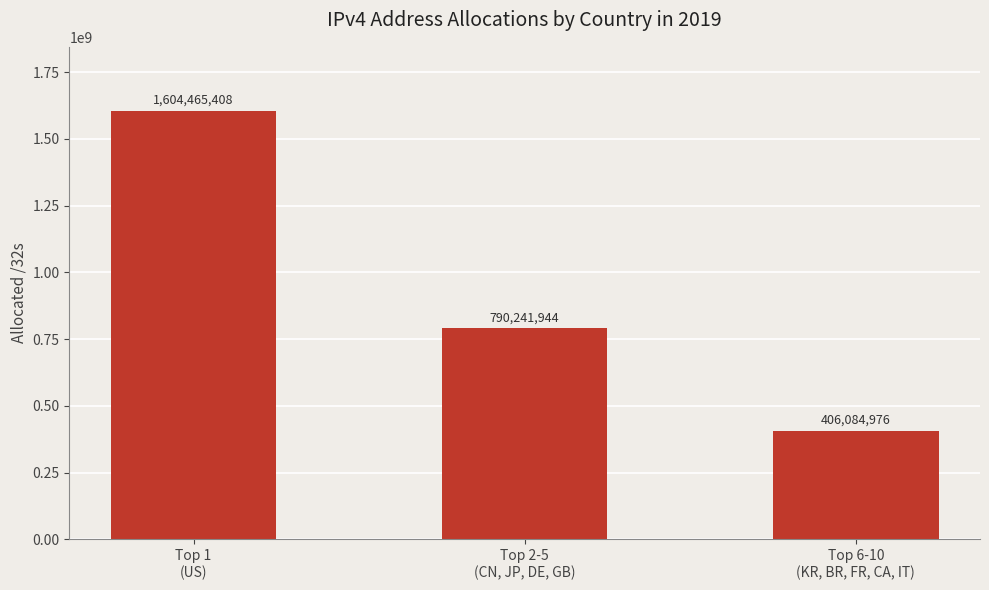

What is the difference between the second highest and minimum values?

384156968